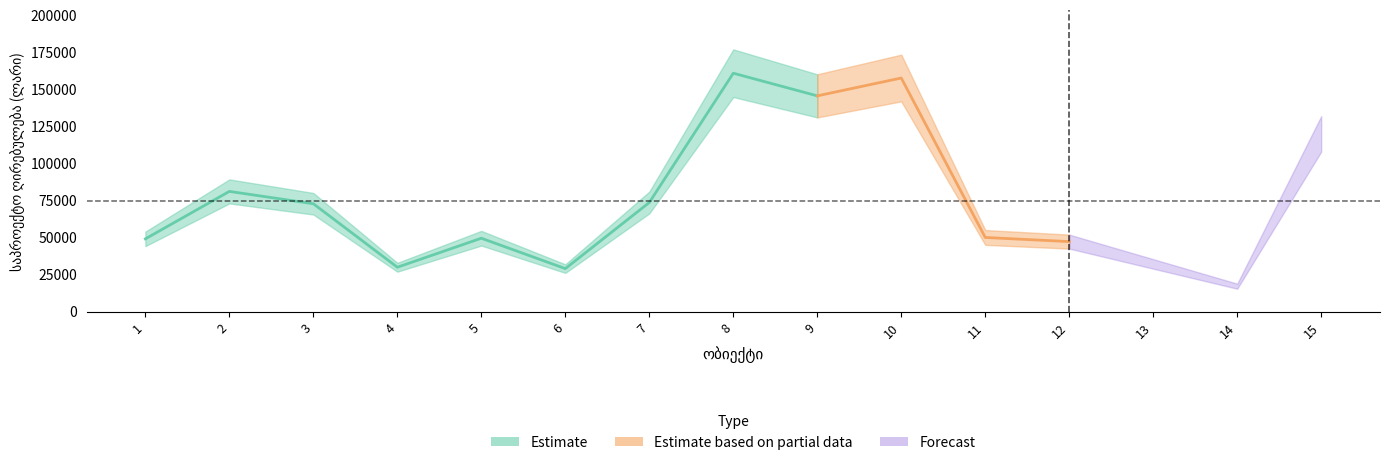

Which label corresponds to the largest value in the chart?

8